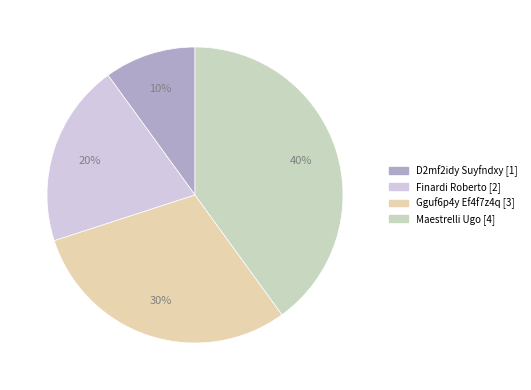

Approximately how many times larger is the value at D2mf2idy Suyfndxy compared to Gguf6p4y Ef4f7z4q?

0.3